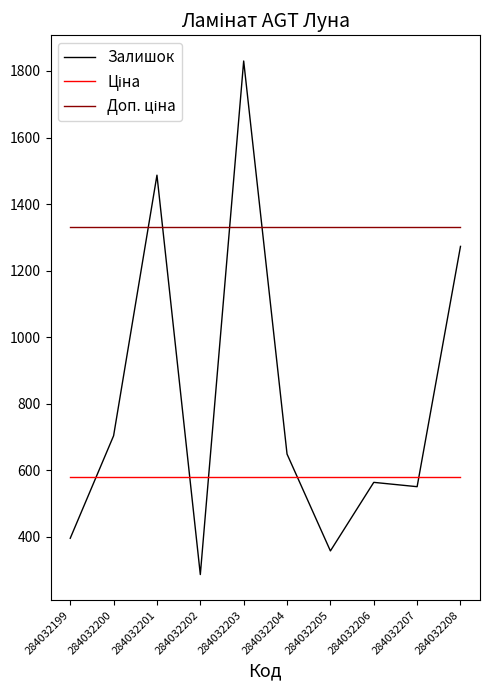

At how many categories does at least one series exceed 1311?

10